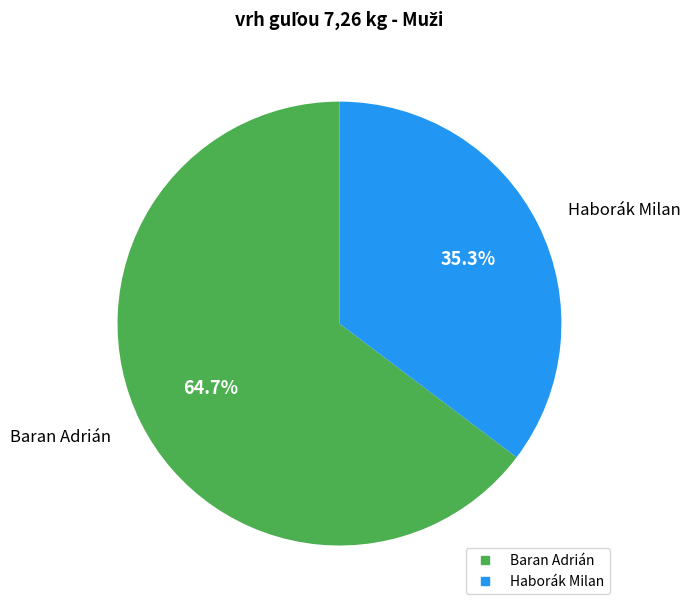

To the nearest percent, what portion does Haborák Milan represent?

35%